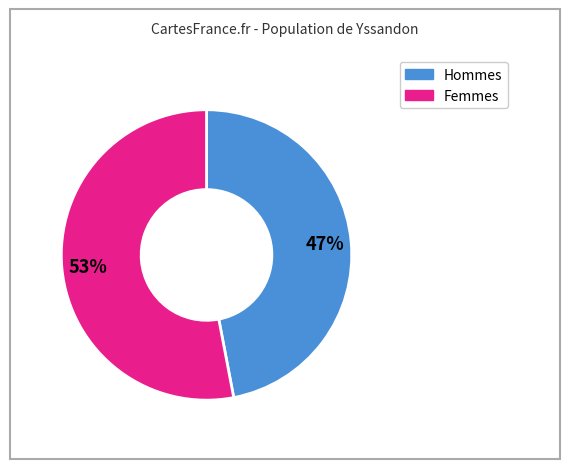

How many slices are in this pie chart?

2